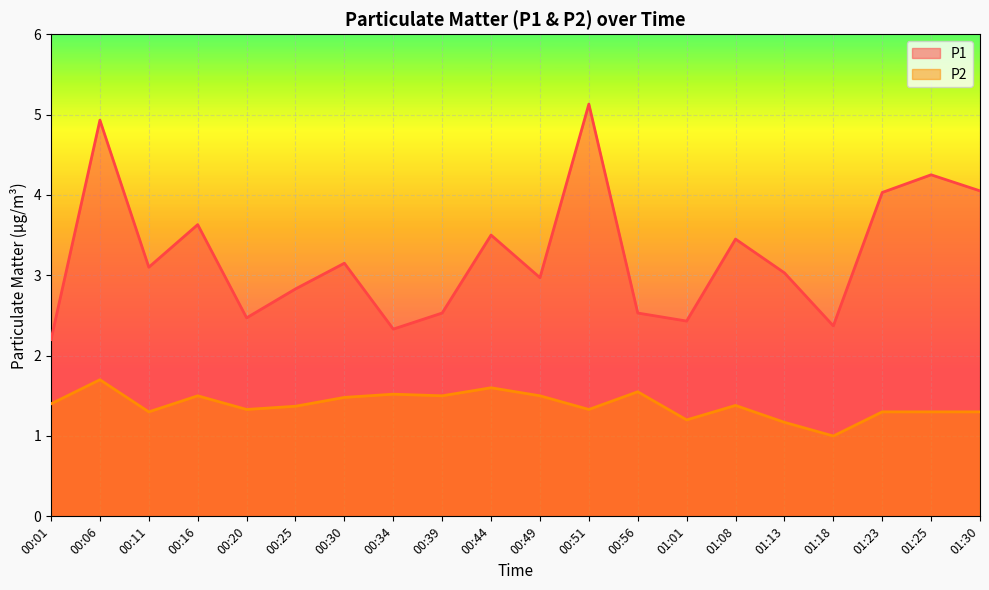

Reading right to left, list all the values displayed in this chart.

P1: 01:30=4.0	01:25=4.2	01:23=4.0	01:18=2.4	01:13=3.0	01:08=3.5	01:01=2.4	00:56=2.5	00:51=5.1	00:49=3.0	00:44=3.5	00:39=2.5	00:34=2.3	00:30=3.1	00:25=2.8	00:20=2.5	00:16=3.6	00:11=3.1	00:06=4.9	00:01=2.2
P2: 01:30=1.3	01:25=1.3	01:23=1.3	01:18=1.0	01:13=1.2	01:08=1.4	01:01=1.2	00:56=1.6	00:51=1.3	00:49=1.5	00:44=1.6	00:39=1.5	00:34=1.5	00:30=1.5	00:25=1.4	00:20=1.3	00:16=1.5	00:11=1.3	00:06=1.7	00:01=1.4